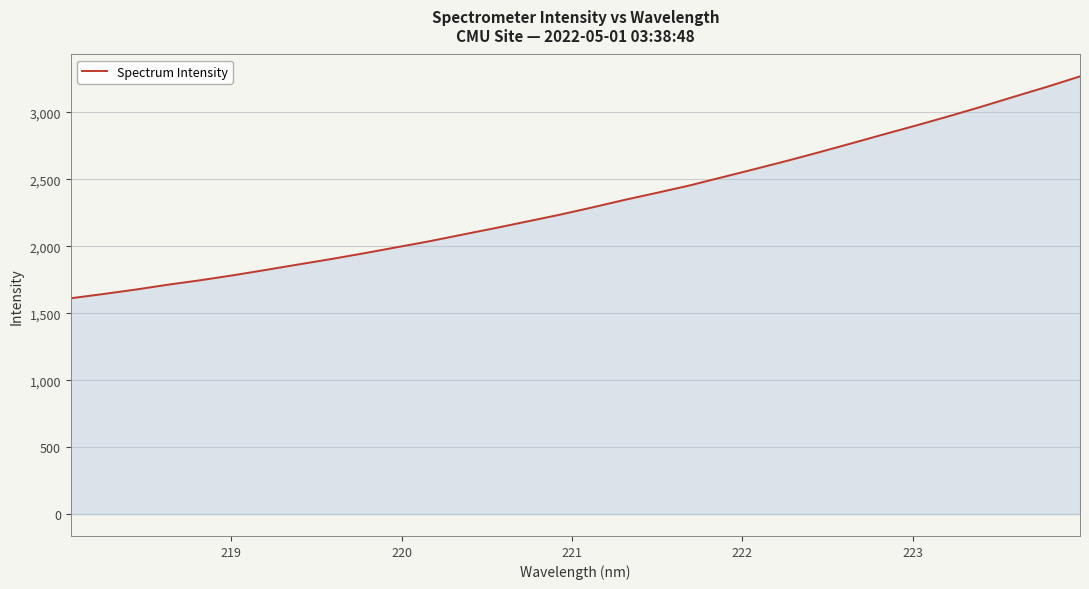

What is the average value?

2325.4